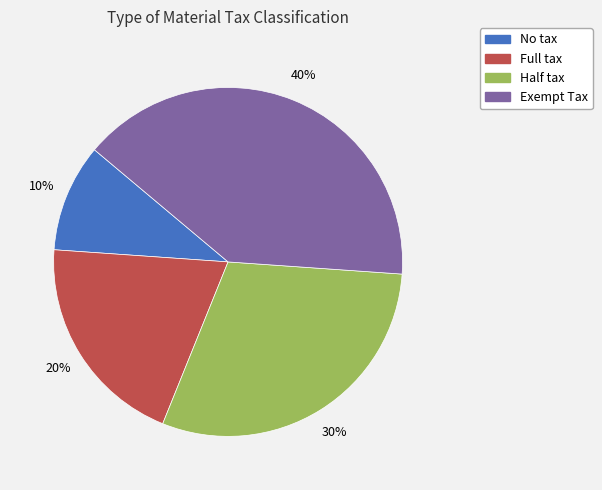

Combined, do No tax and Full tax account for over 50%?

No